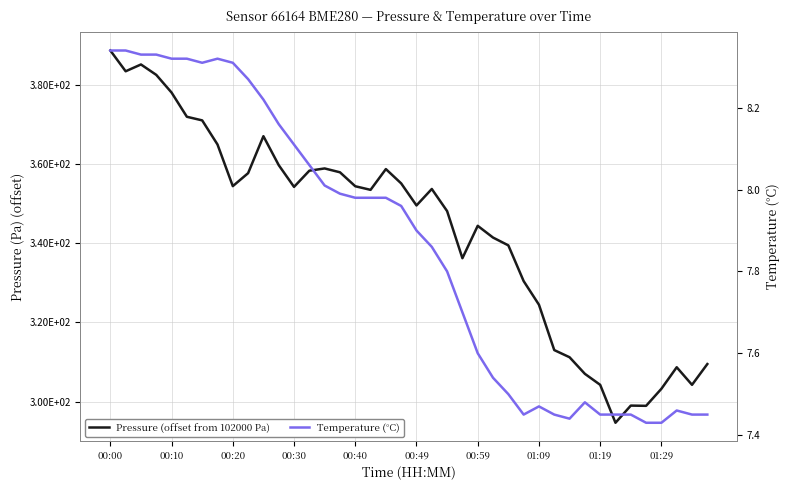

Which category has the highest value across all series?

00:00